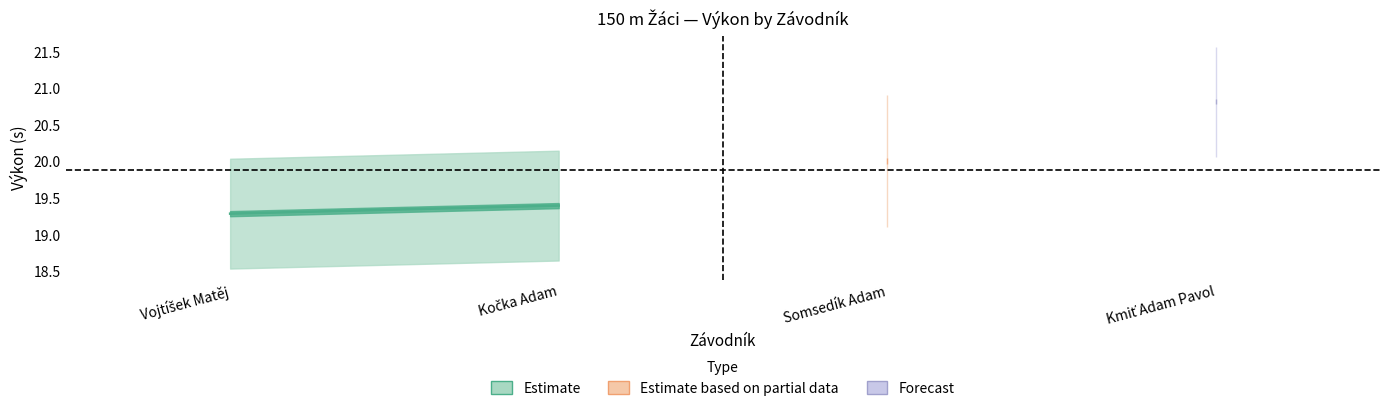

At which label is Výkon closest to 20?

Somsedík Adam